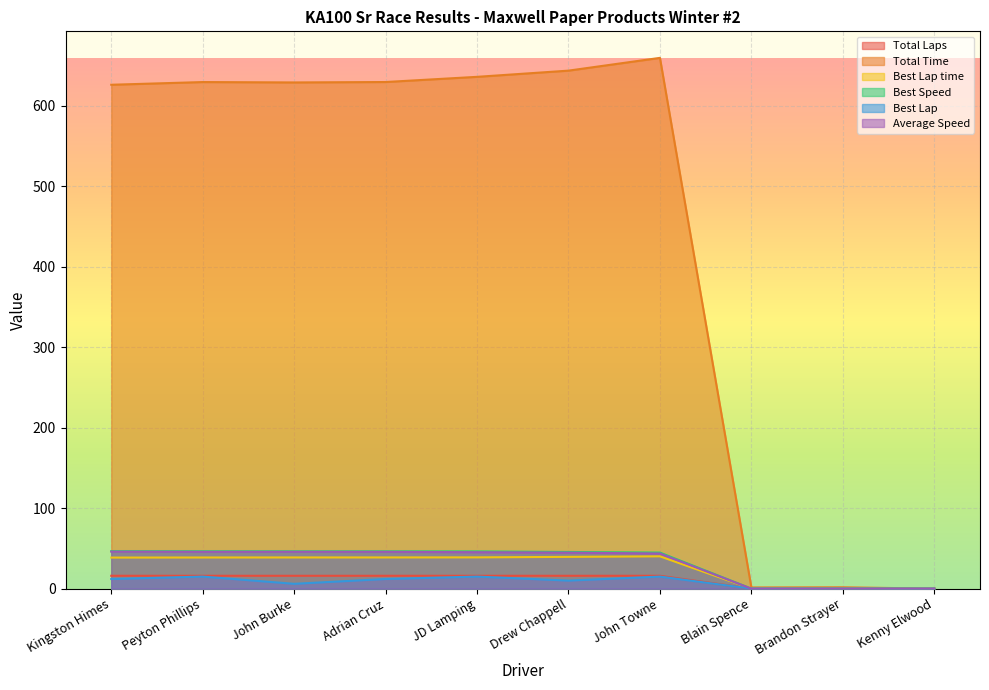

Reading left to right, transcribe all the data shown in this chart.

Total Laps: 16.0	16.0	16.0	16.0	16.0	16.0	16.0	0.0	0.0	0.0
Total Time: 626.1	629.5	629.0	629.5	636.0	643.7	659.5	1.5	1.7	0.0
Best Lap time: 38.6	38.7	38.8	38.8	38.9	39.5	40.2	0.0	0.0	0.0
Best Speed: 46.6	46.5	46.4	46.4	46.3	45.6	44.8	0.0	0.0	0.0
Best Lap: 12.0	15.0	6.0	12.0	15.0	10.0	15.0	0.0	0.0	0.0
Average Speed: 46.0	45.8	45.8	45.7	45.3	44.7	43.7	0.0	0.0	0.0